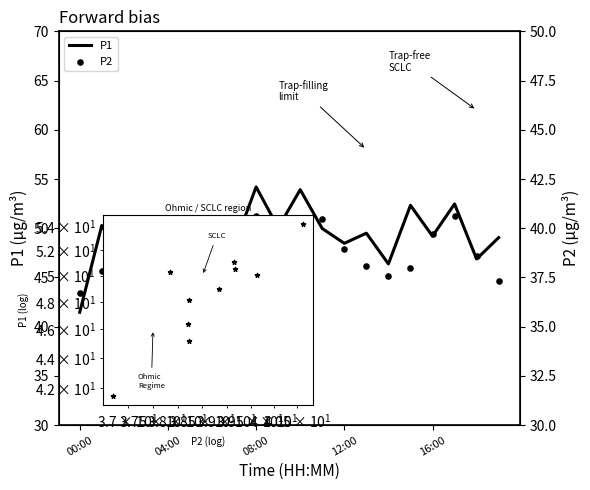

What are all the series names shown in the legend?

P1, P2